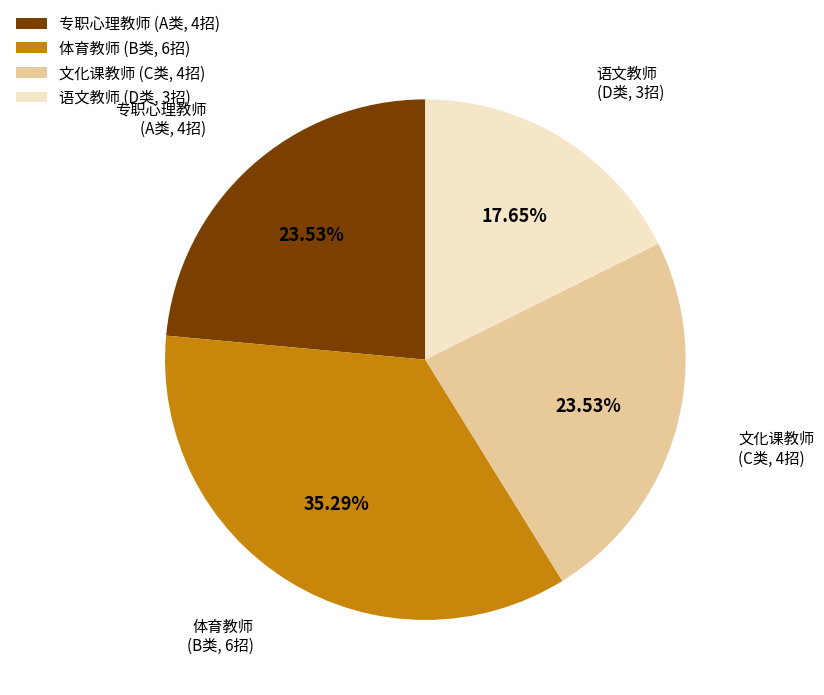

How many slices are in this pie chart?

4